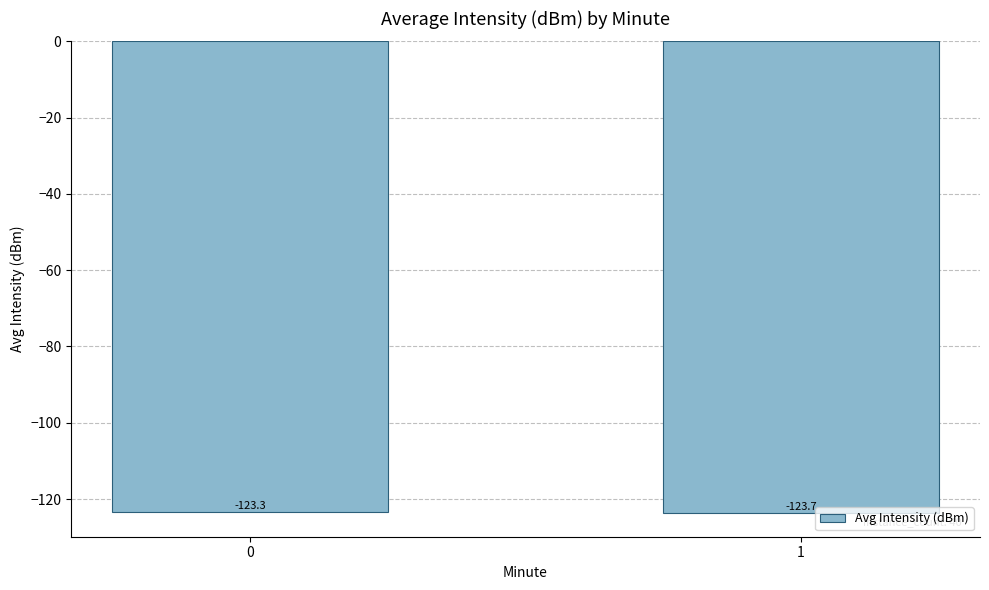

What is the value of the 1st bar from the left?

-123.3